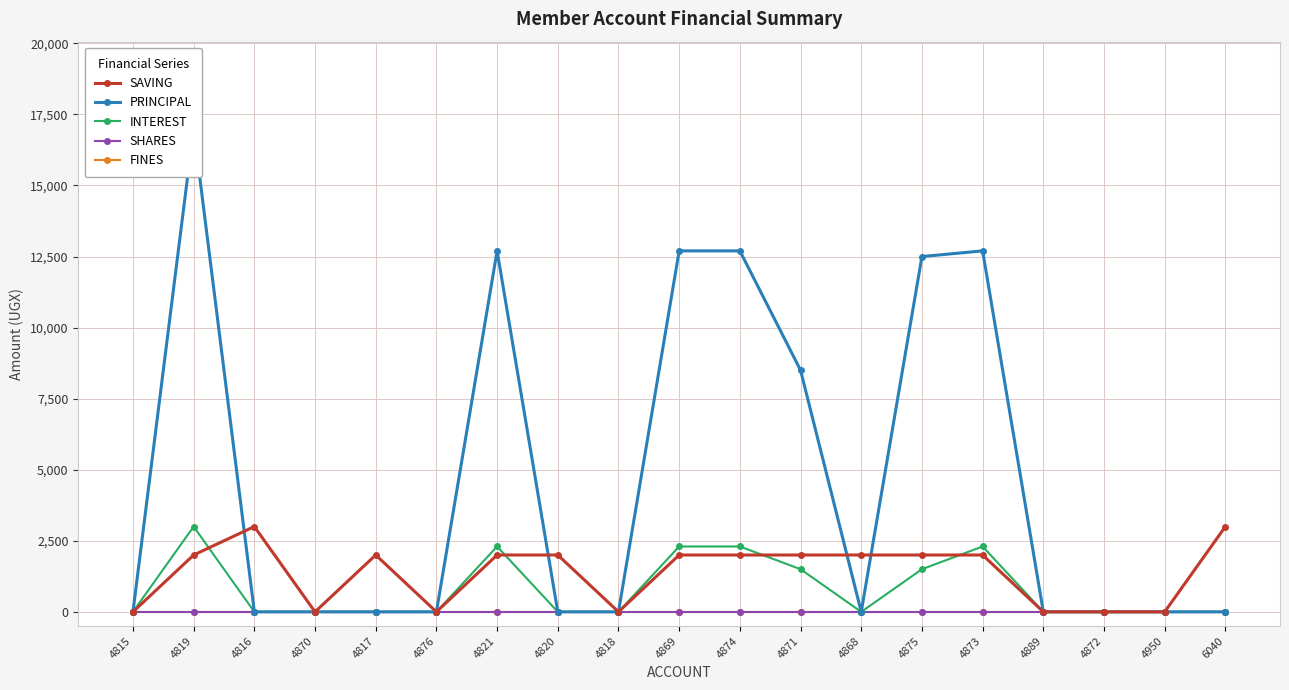

Which category has the highest value in the SAVING series?

4816